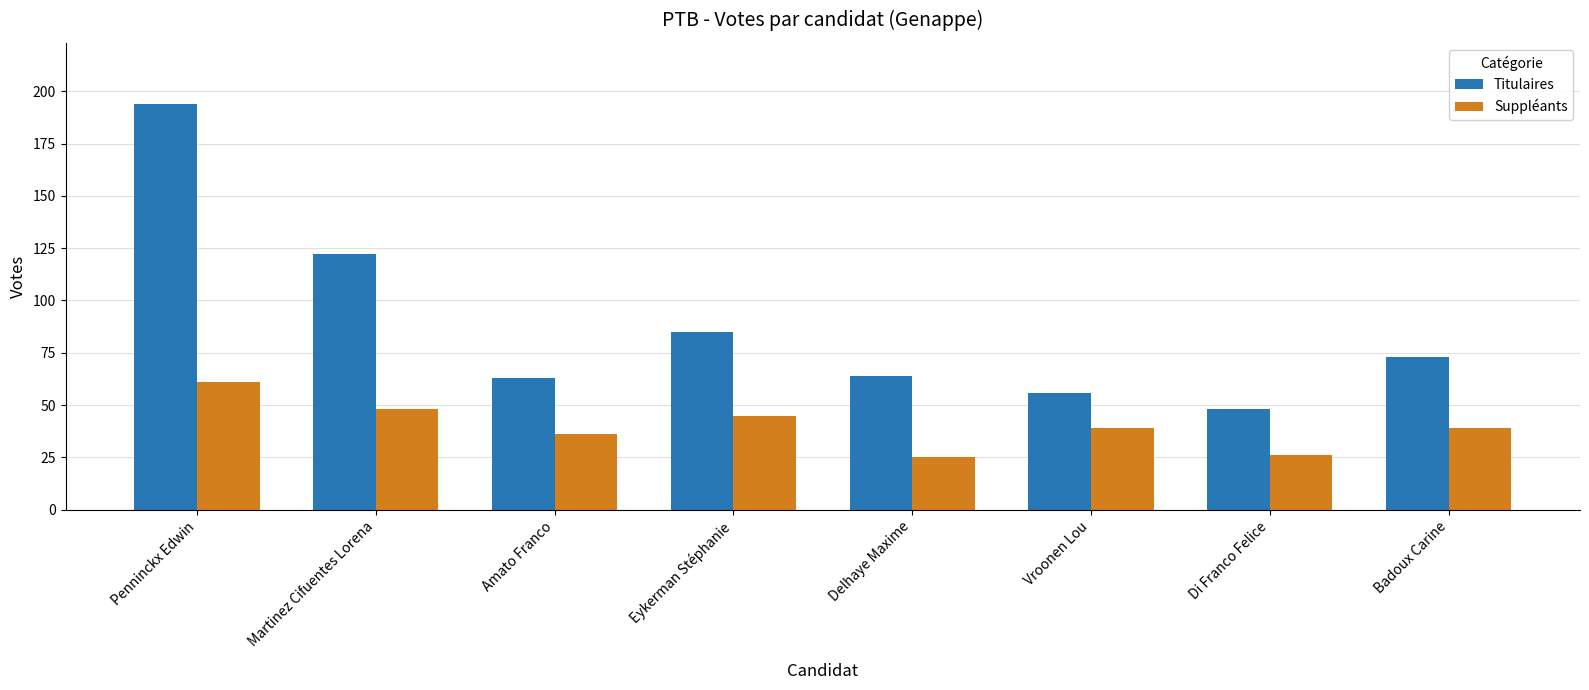

Reading right to left, list all the values displayed in this chart.

Titulaires: 73	48	56	64	85	63	122	194
Suppléants: 39	26	39	25	45	36	48	61